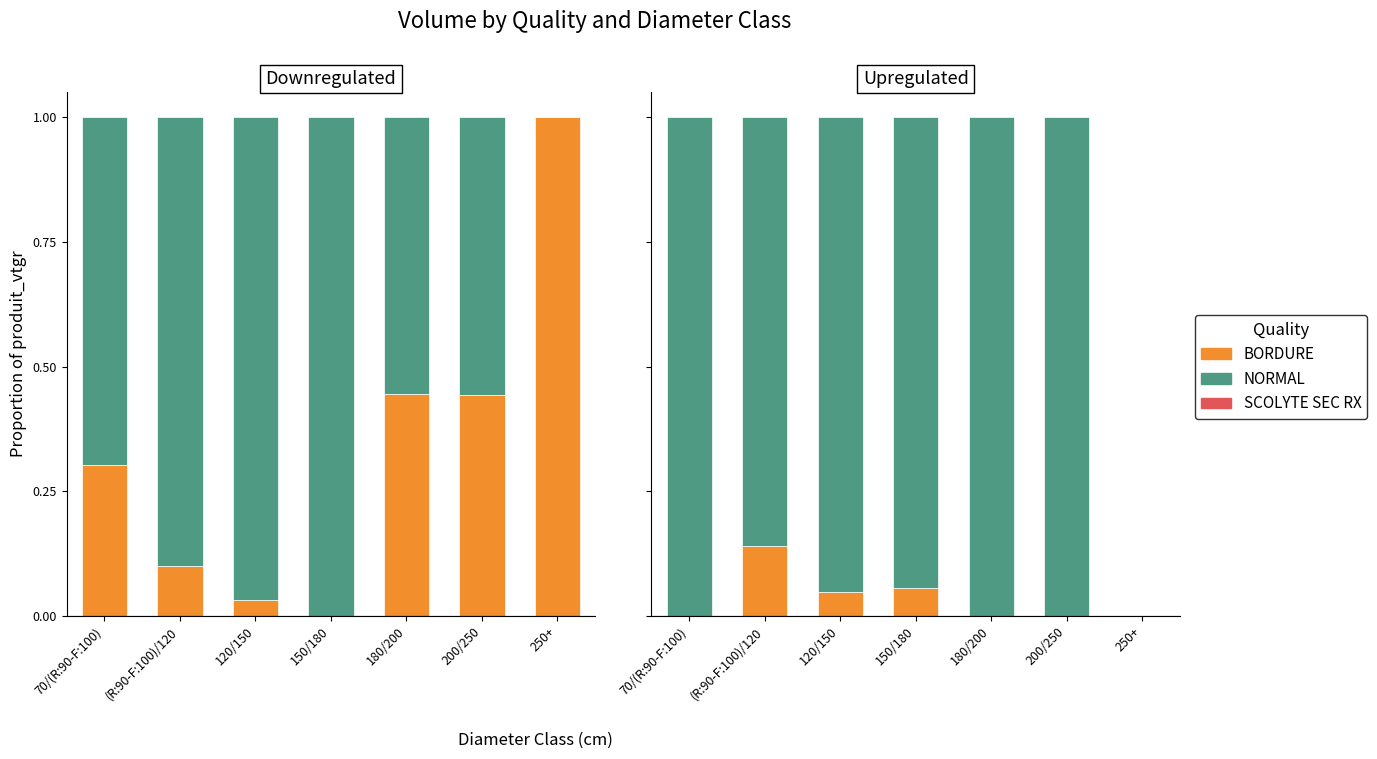

At 180/200, list the series in order from smallest to largest.

SCOLYTE SEC RX, BORDURE, NORMAL